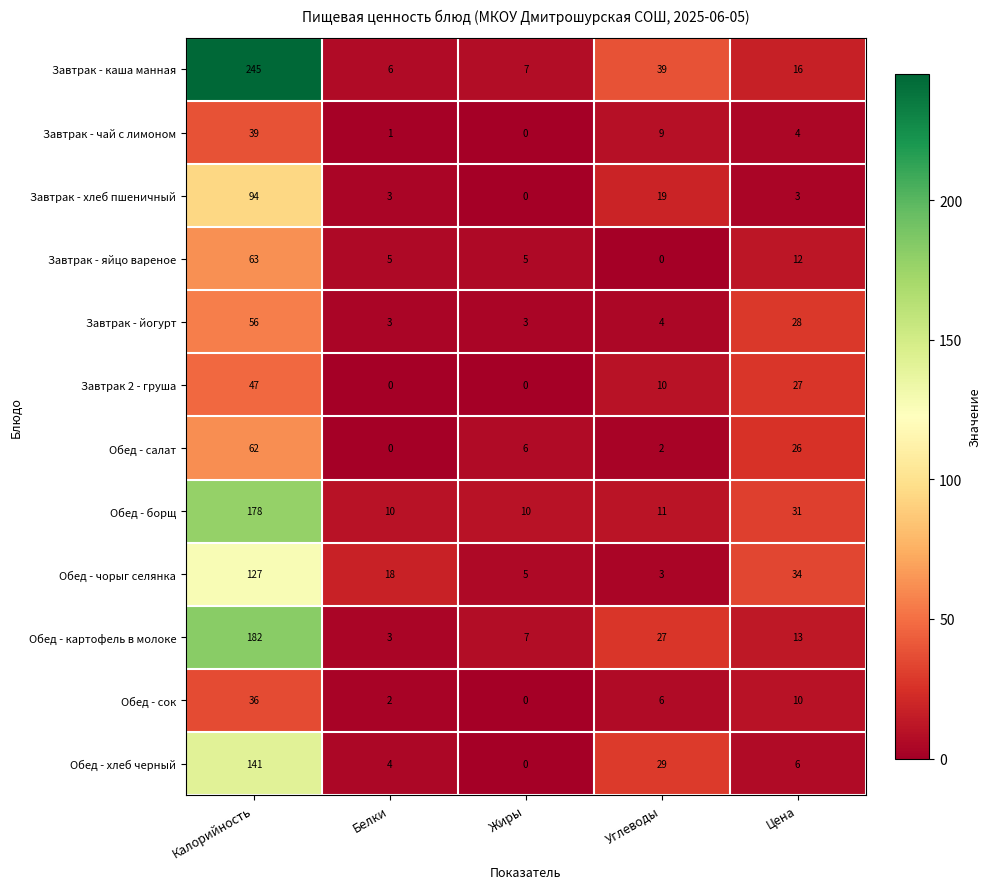

Where does the Завтрак - яйцо вареное series first go above 5?

Калорийность